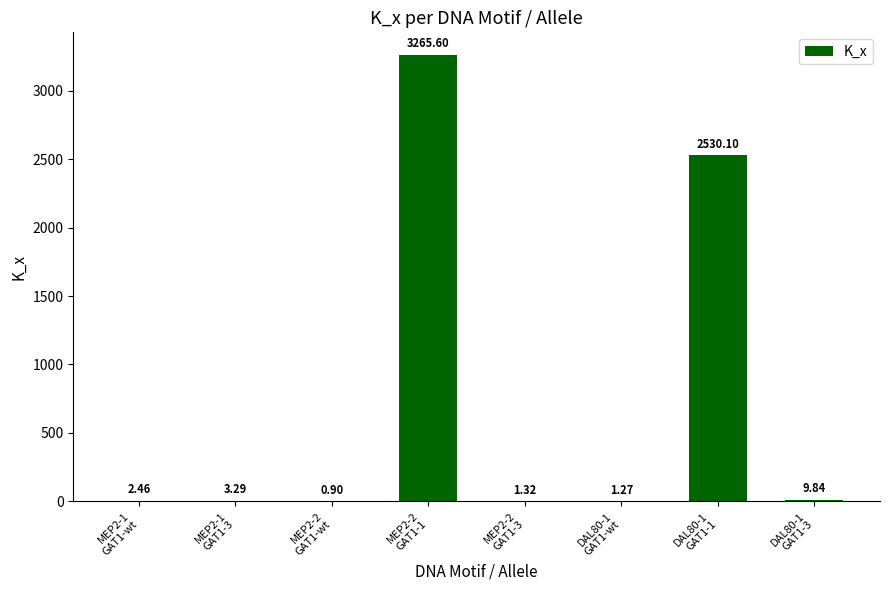

Which category has the highest value across all series?

MEP2-2
GAT1-1